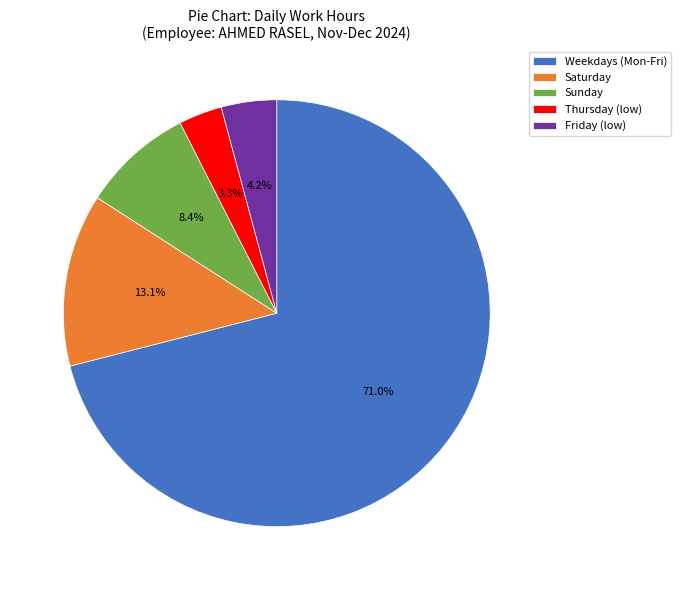

Which category has the biggest portion of the pie?

Weekdays (Mon-Fri)